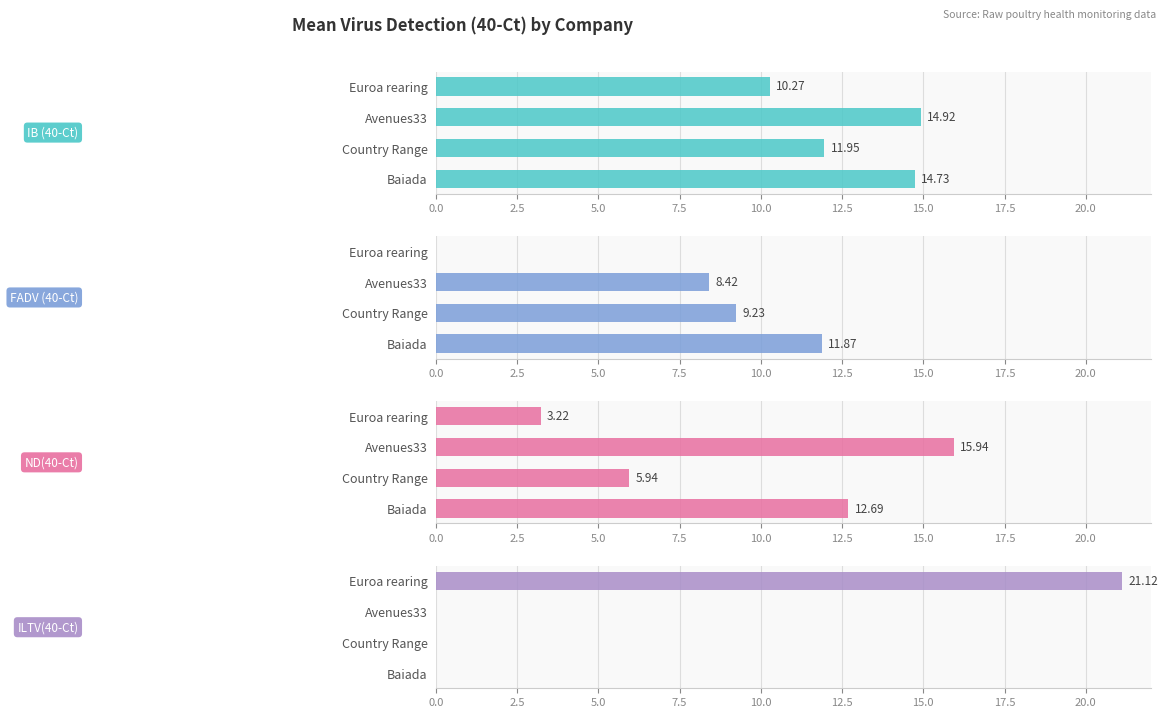

The value of ND(40-Ct) at Baiada is 18.8. True or false?

False